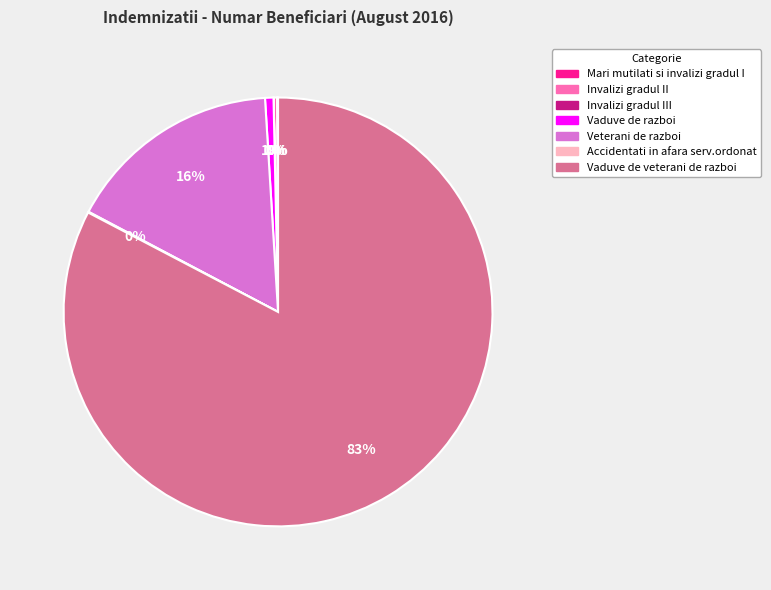

To the nearest percent, what is the average slice percentage?

14%